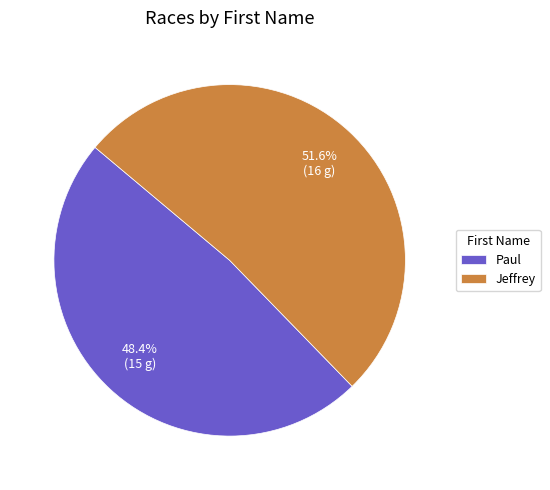

Which has a higher value, Jeffrey or Paul?

Jeffrey